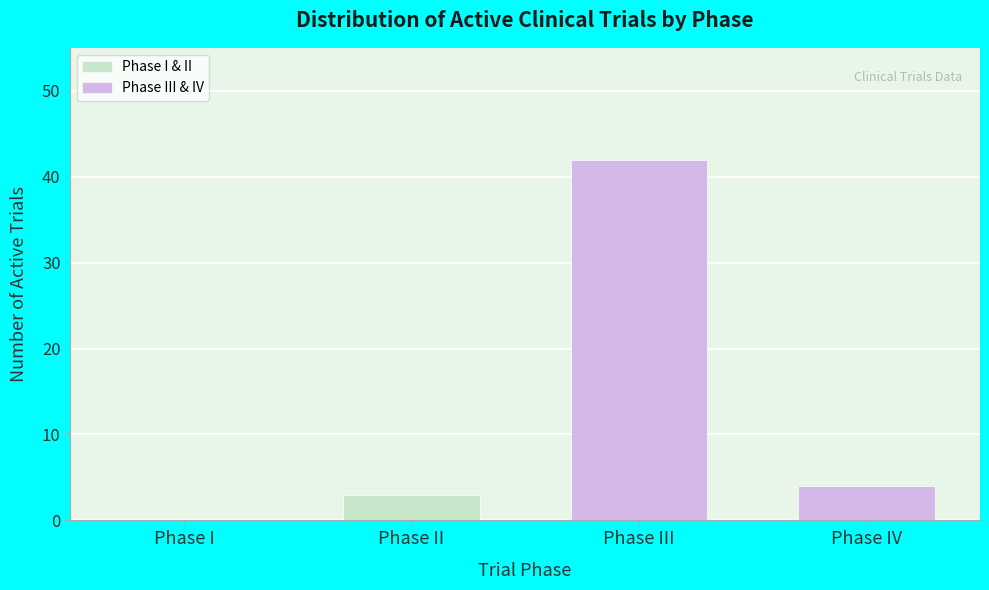

Reading right to left, what are all the values shown in this chart?

Phase IV=4	Phase III=42	Phase II=3	Phase I=0